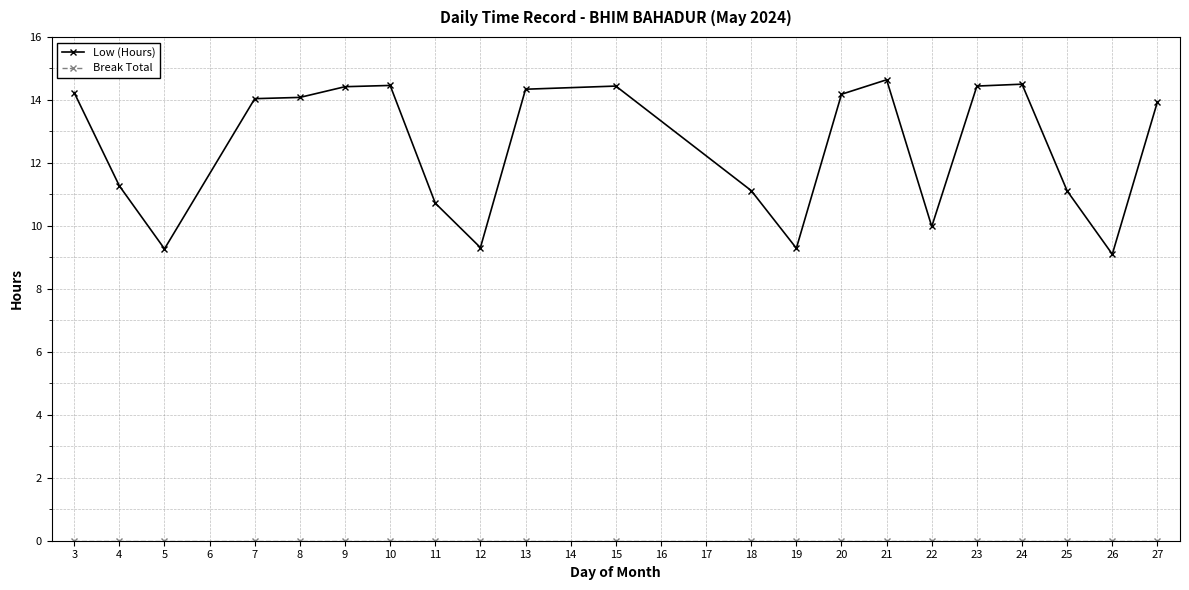

Which series has the widest spread of values?

Low (Hours)